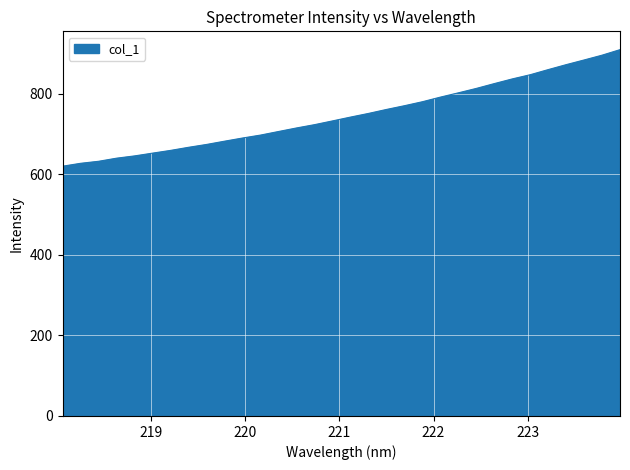

What is the minimum value shown in the chart?

620.1